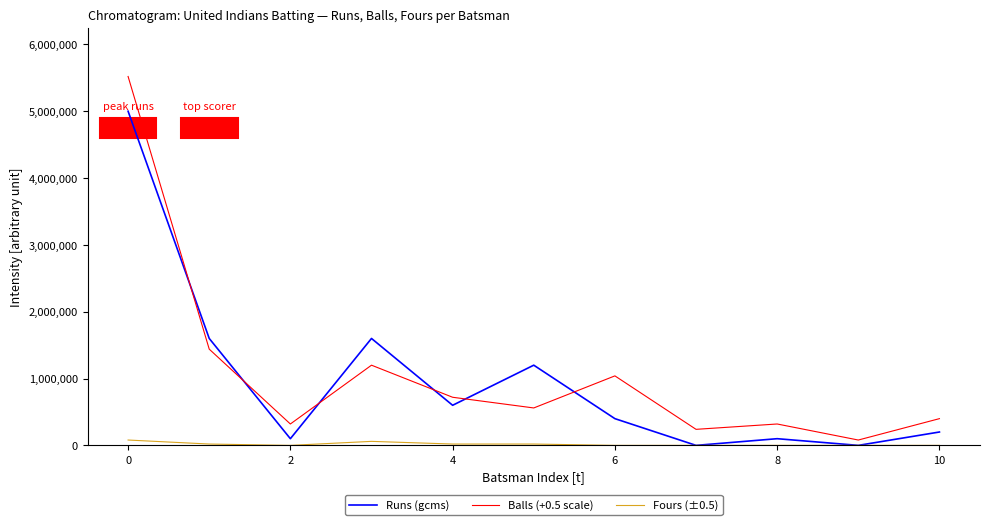

Which series has the largest total across all categories?

Balls (+0.5 scale)